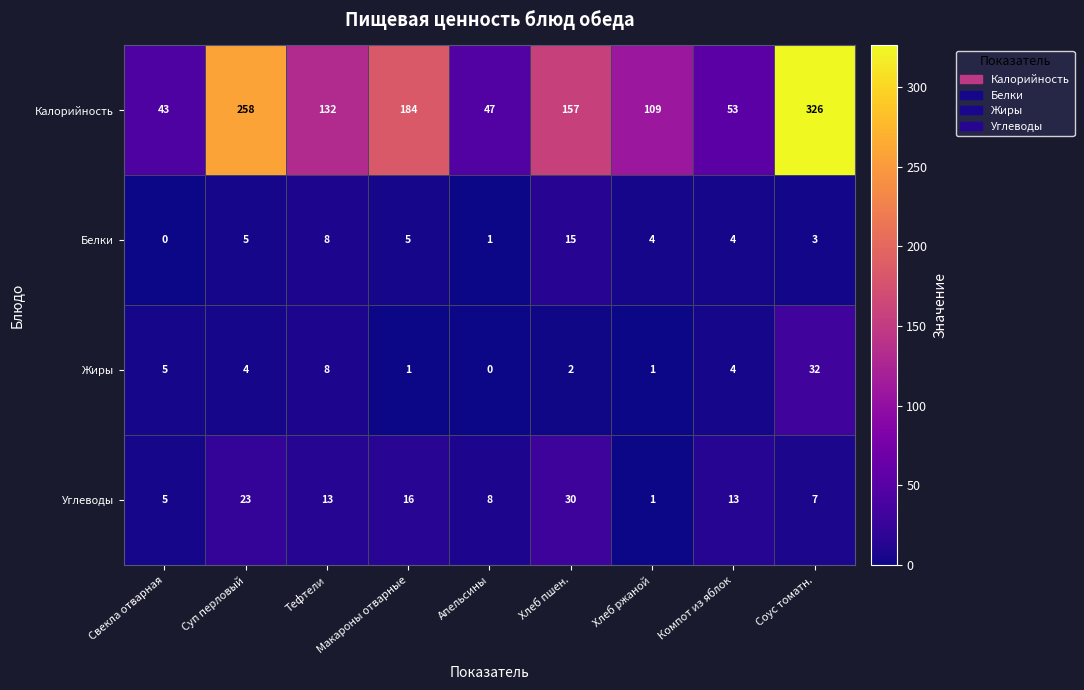

True or false: Углеводы has a value of 12 at Хлеб пшен..

False